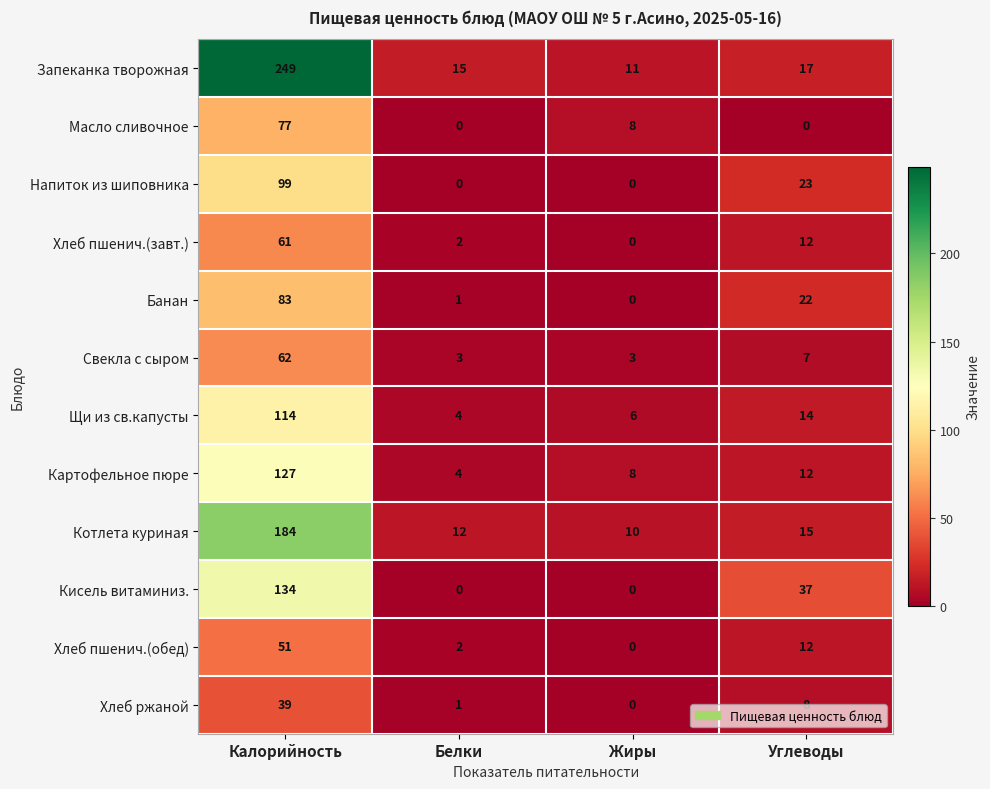

What is the difference between the maximum and minimum values in the Хлеб пшенич.(завт.) series?

61